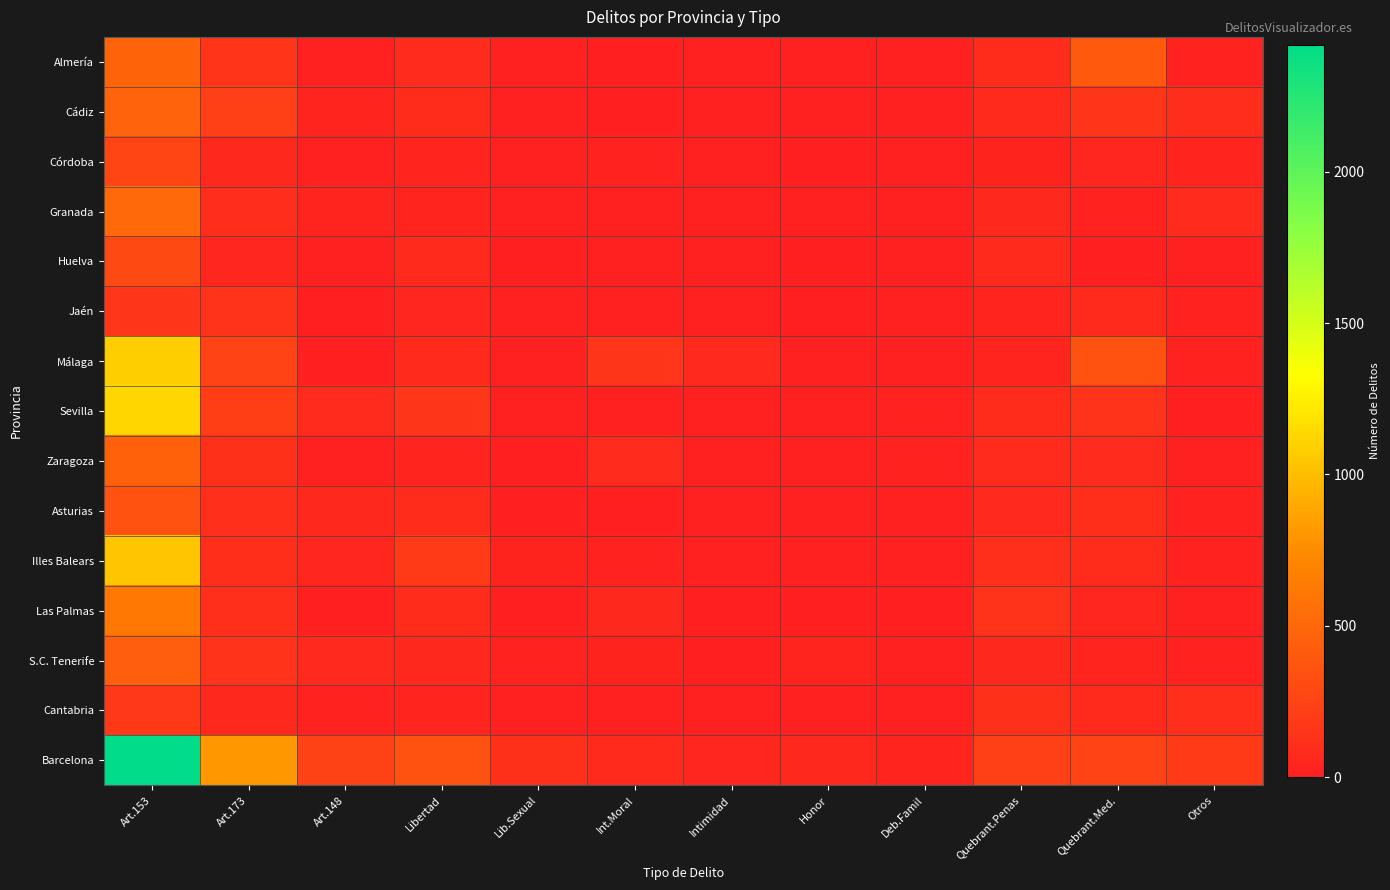

Rank the series by their maximum value, from highest to lowest.

Barcelona, Sevilla, Málaga, Illes Balears, Las Palmas, Granada, Almería, Cádiz, Zaragoza, S.C. Tenerife, Asturias, Huelva, Córdoba, Cantabria, Jaén